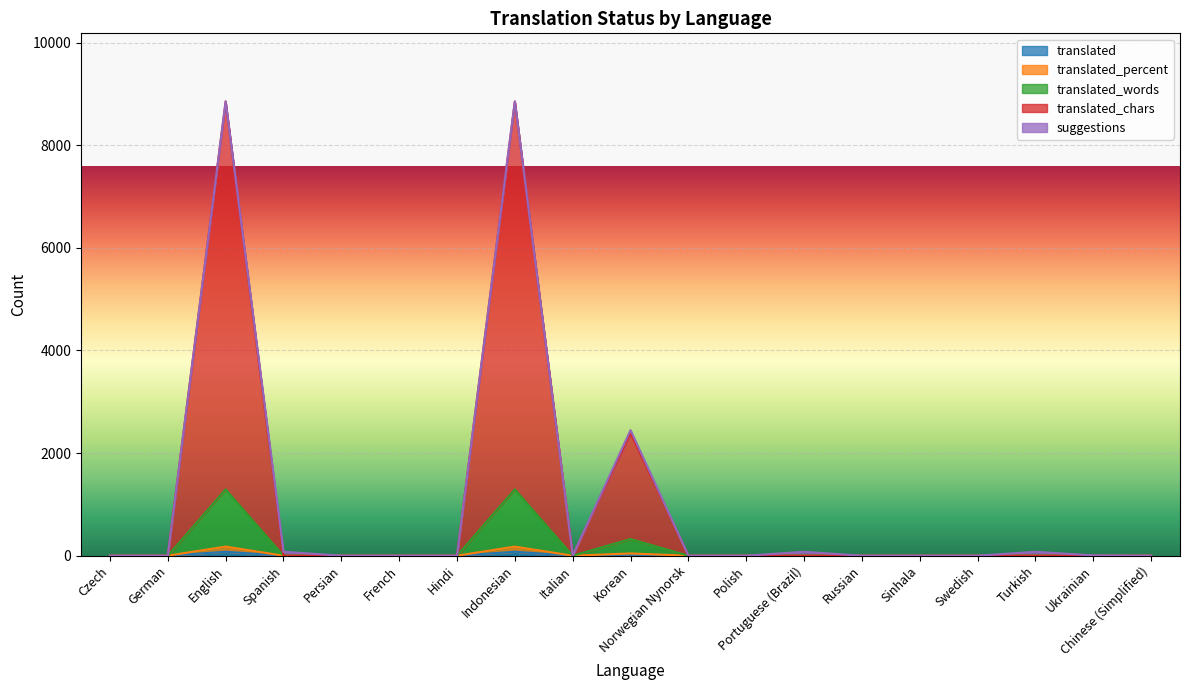

Is it true that translated_chars equals 0.0 at Spanish?

True